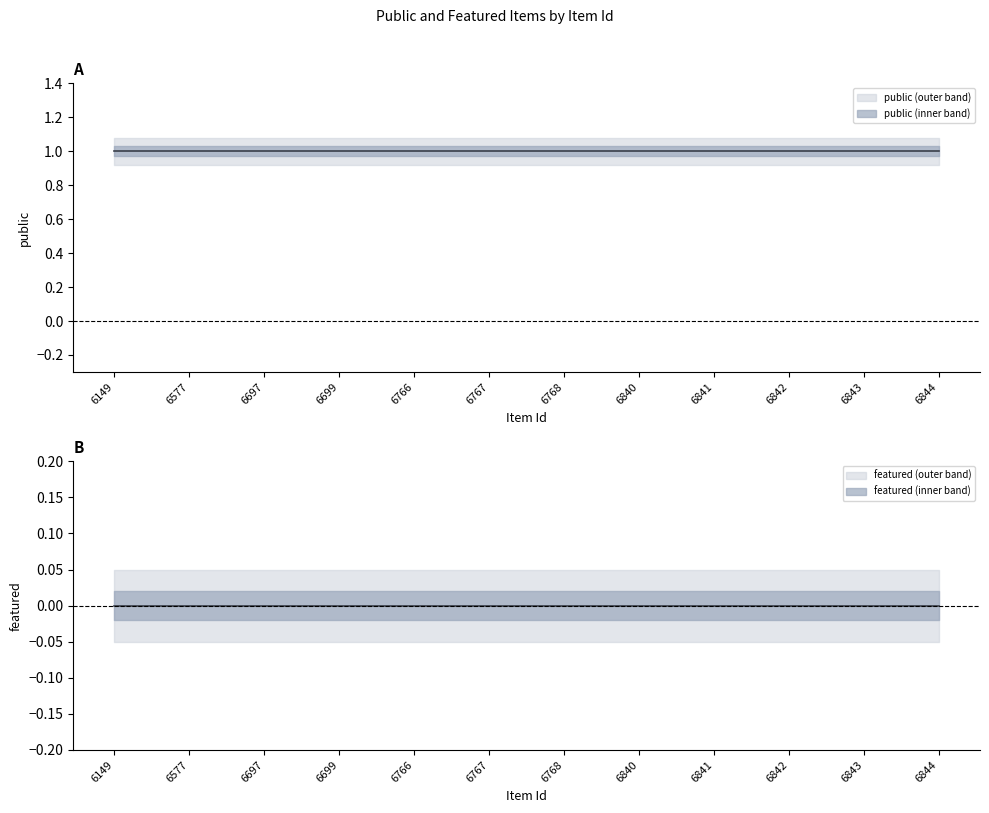

How many lines are shown in the chart?

2